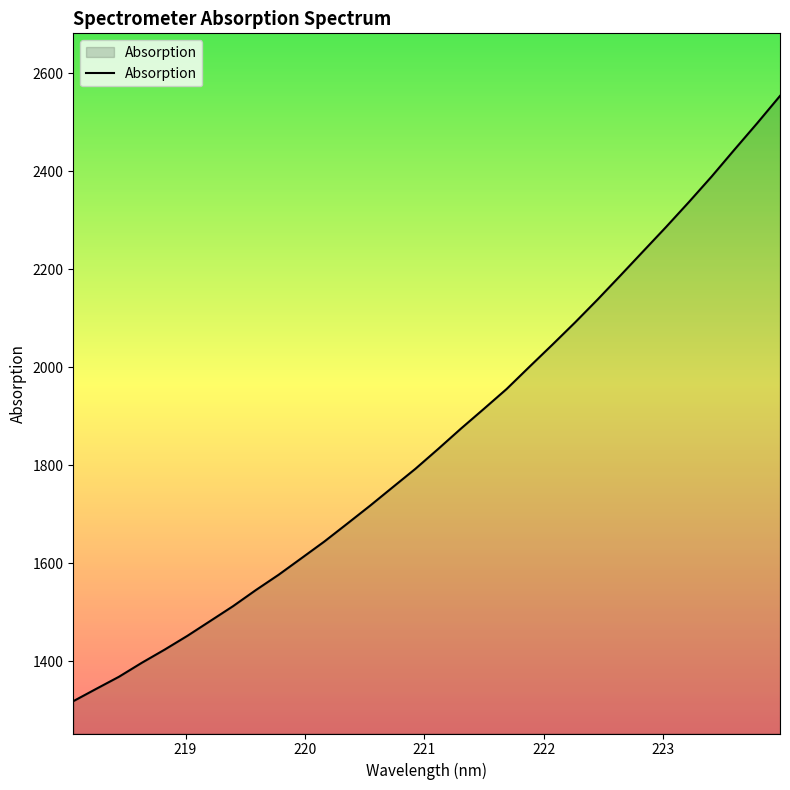

What is the difference between the maximum and minimum values?

1235.5